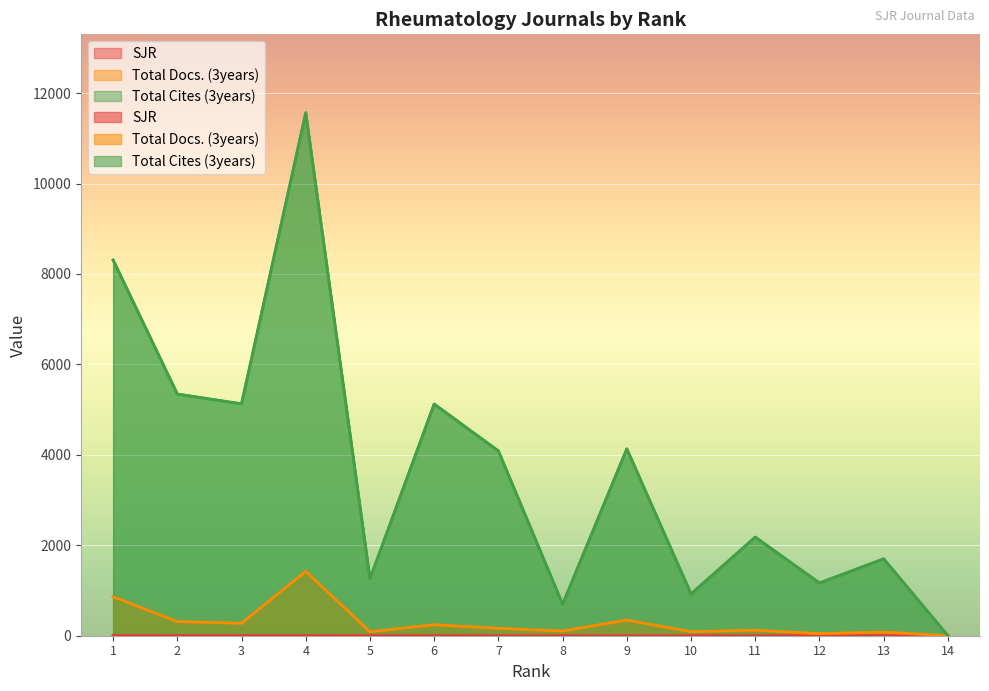

How many lines are shown in the chart?

3